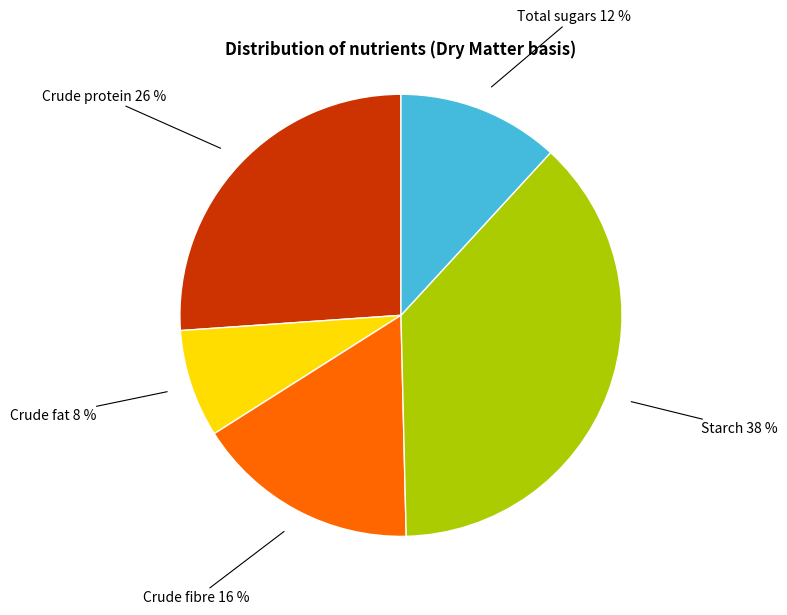

Does any single category account for the majority?

No